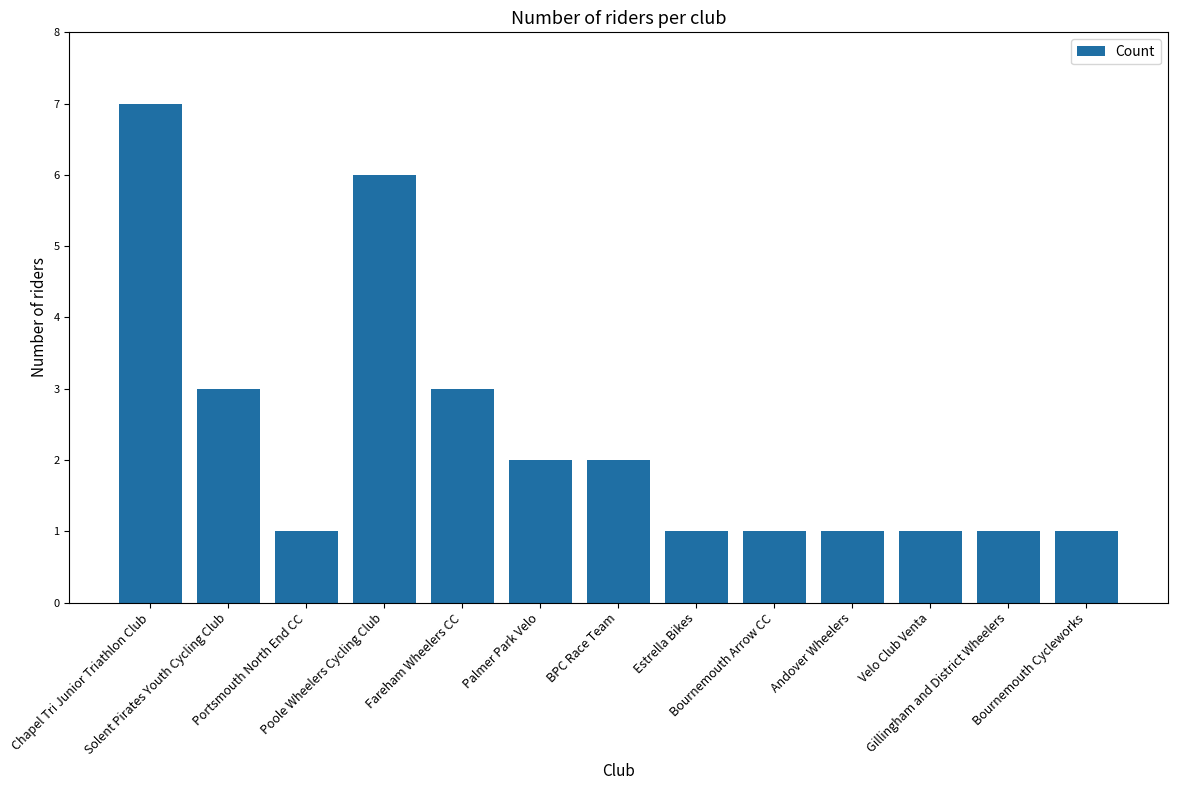

Reading left to right, transcribe all the data shown in this chart.

Chapel Tri Junior Triathlon Club=7	Solent Pirates Youth Cycling Club=3	Portsmouth North End CC=1	Poole Wheelers Cycling Club=6	Fareham Wheelers CC=3	Palmer Park Velo=2	BPC Race Team=2	Estrella Bikes=1	Bournemouth Arrow CC=1	Andover Wheelers=1	Velo Club Venta=1	Gillingham and District Wheelers=1	Bournemouth Cycleworks=1